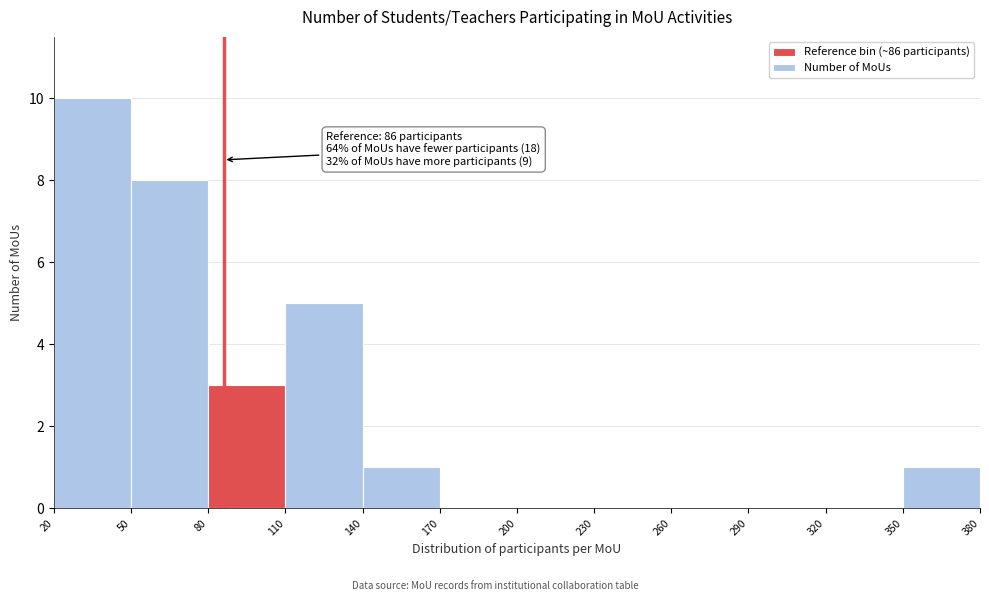

Which range on the x-axis has the tallest bar?

20 to 50